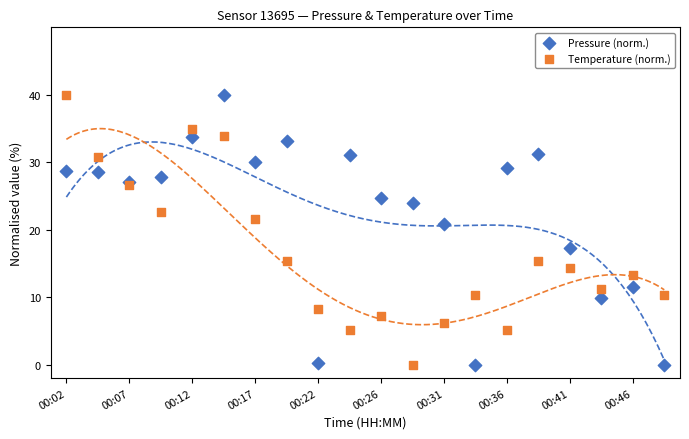

What are all the series names shown in the legend?

Pressure (norm.), Temperature (norm.)